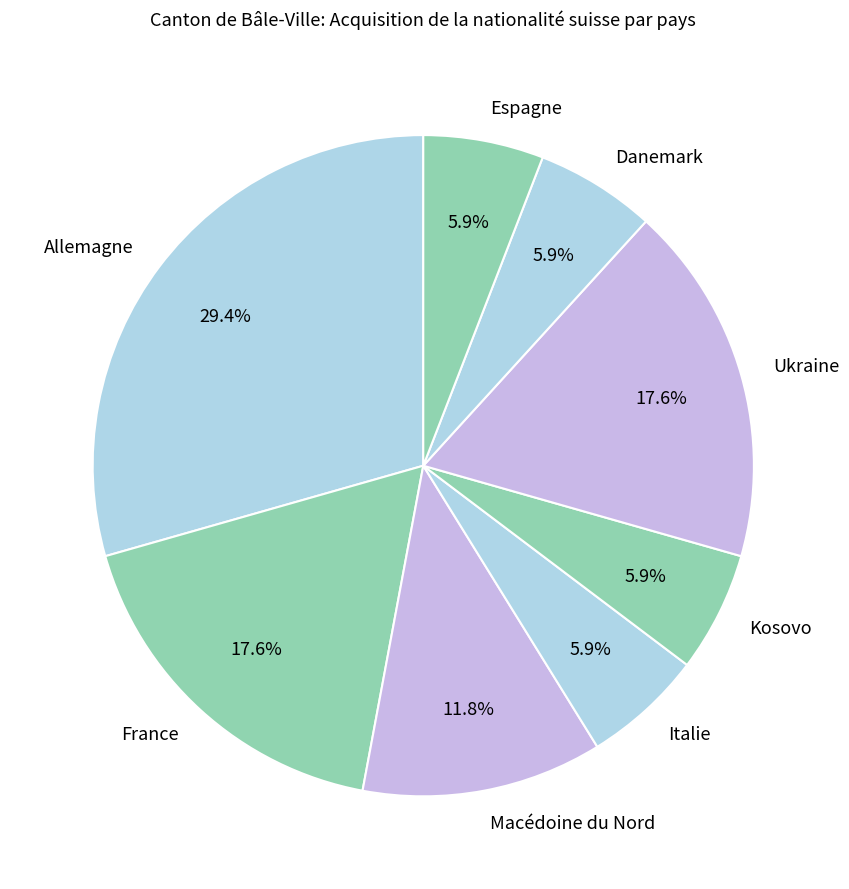

To the nearest percent, what portion does Kosovo represent?

6%